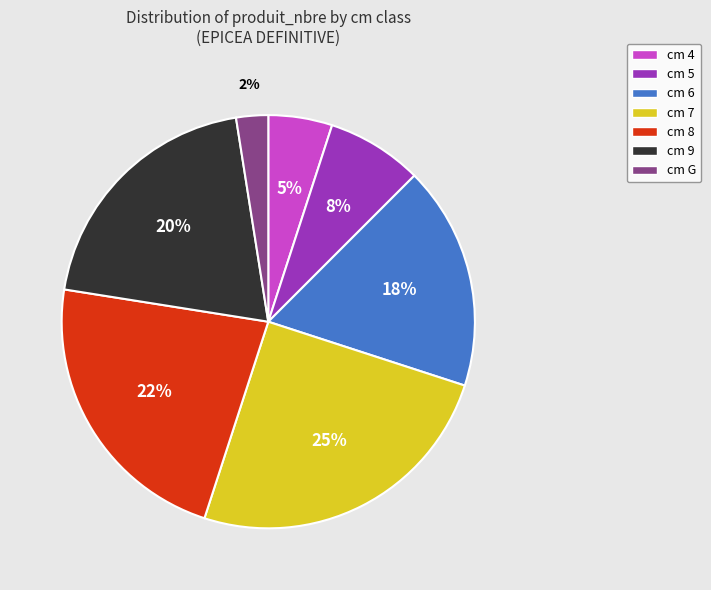

Which slice is the largest?

cm 7